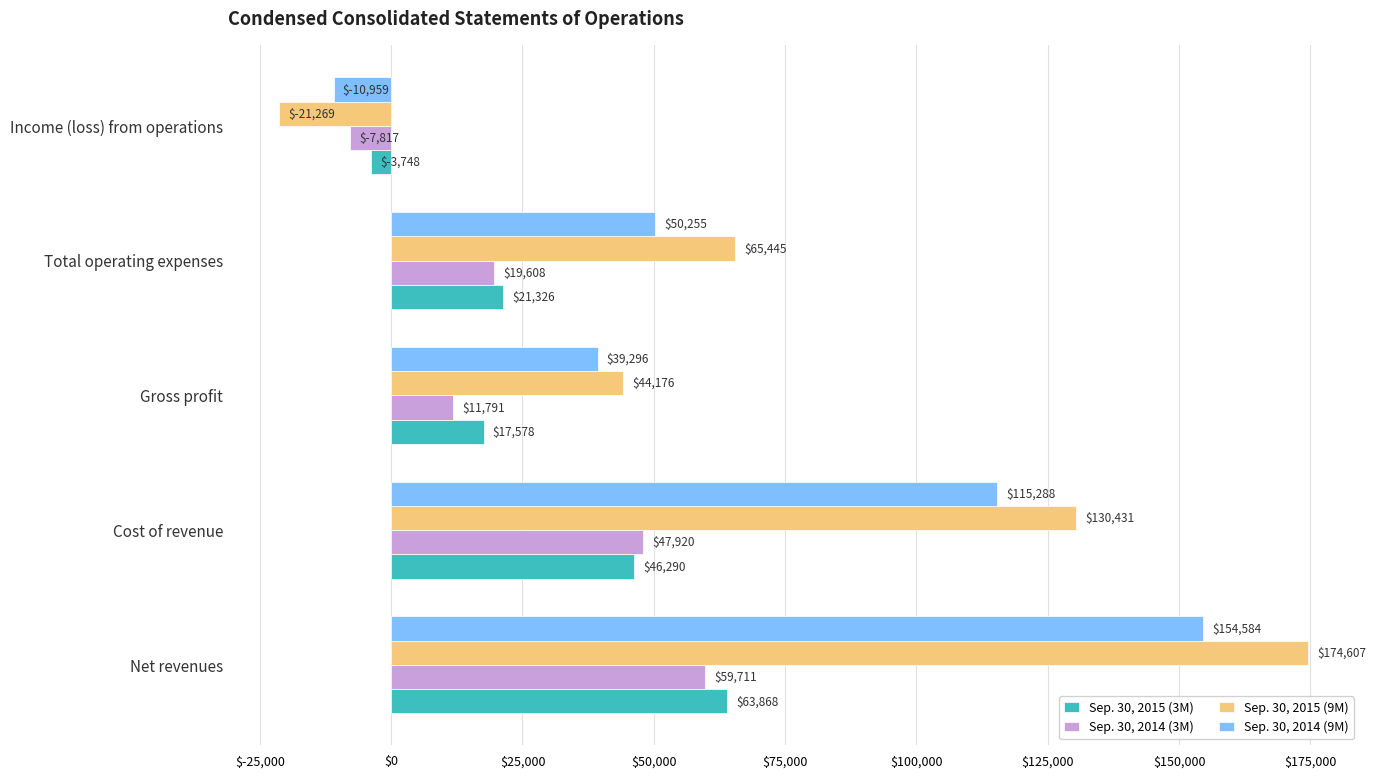

Which series has the widest spread of values?

Sep. 30, 2015 (9M)